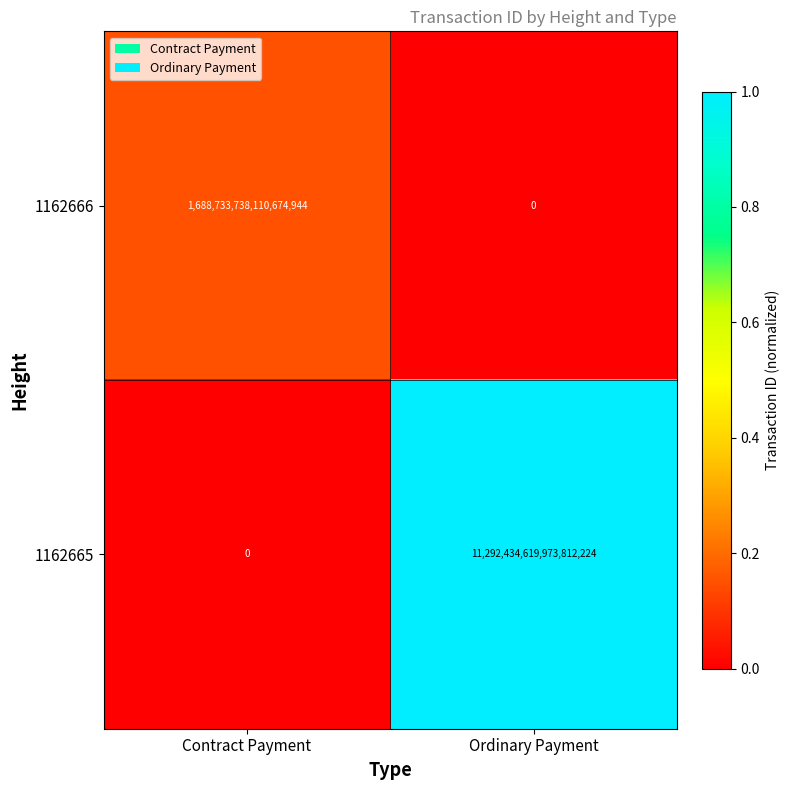

The 1162666 series shows 0 at Ordinary Payment. True or false?

True